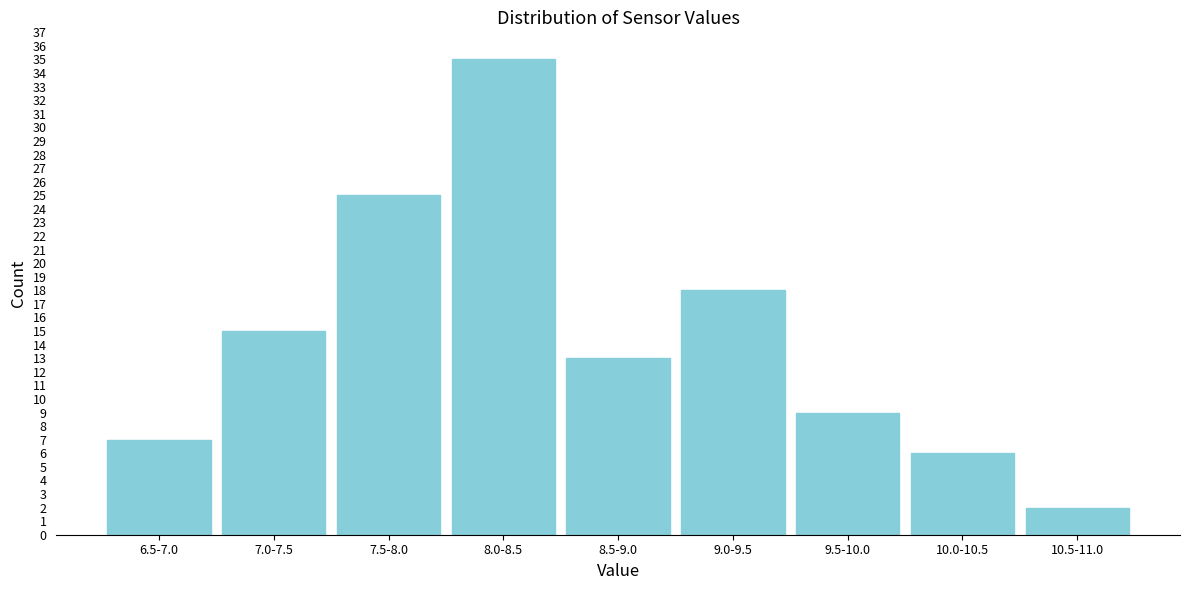

Reading right to left, transcribe all the data shown in this chart.

10.5-11.0=2	10.0-10.5=6	9.5-10.0=9	9.0-9.5=18	8.5-9.0=13	8.0-8.5=35	7.5-8.0=25	7.0-7.5=15	6.5-7.0=7